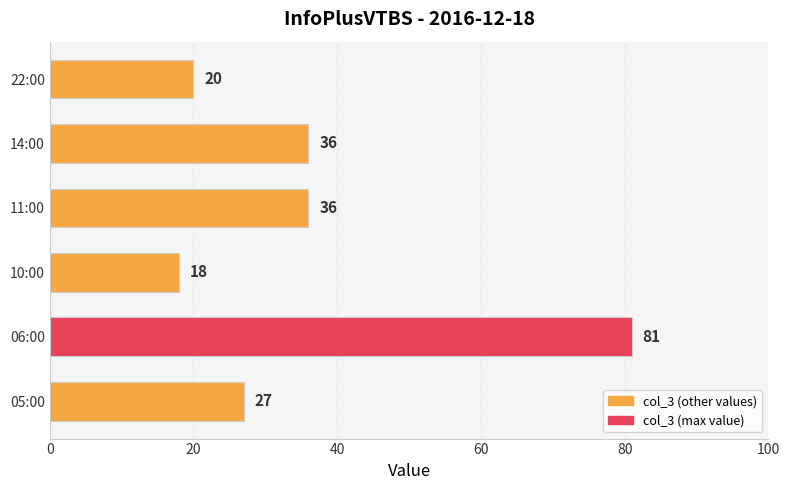

Which has a higher value, 22:00 or 11:00?

11:00